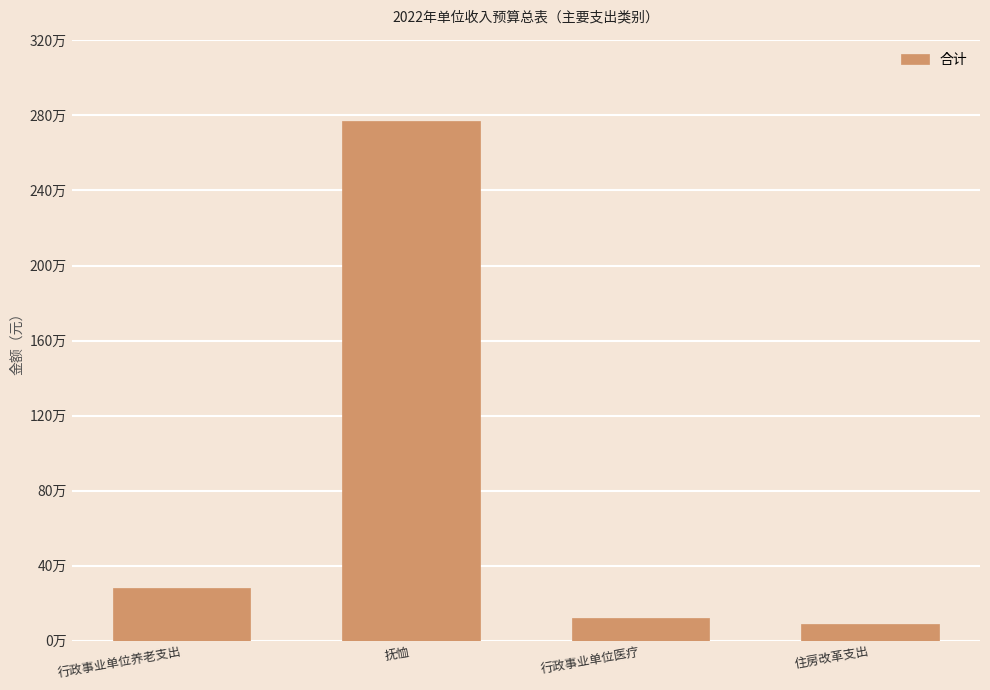

What is the difference between the maximum and minimum values?

2677900